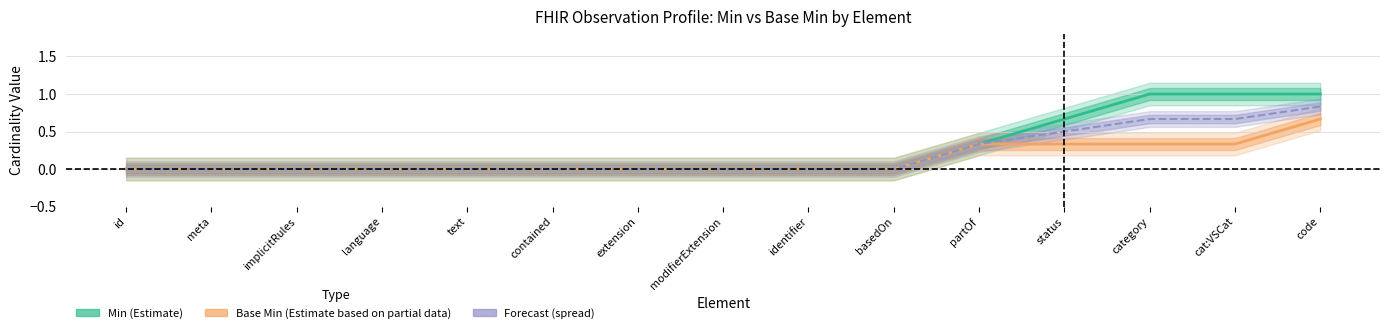

At implicitRules, list the series in order from largest to smallest.

Min (Estimate), Base Min (Estimate based on partial data), Forecast (spread)